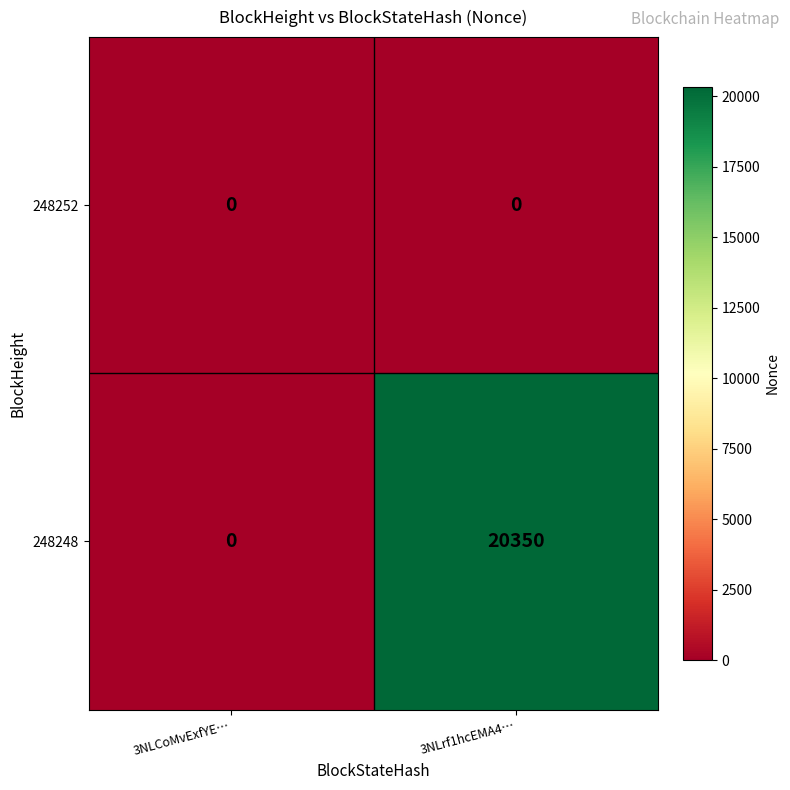

List the series in order of their overall mean, highest first.

248248, 248252